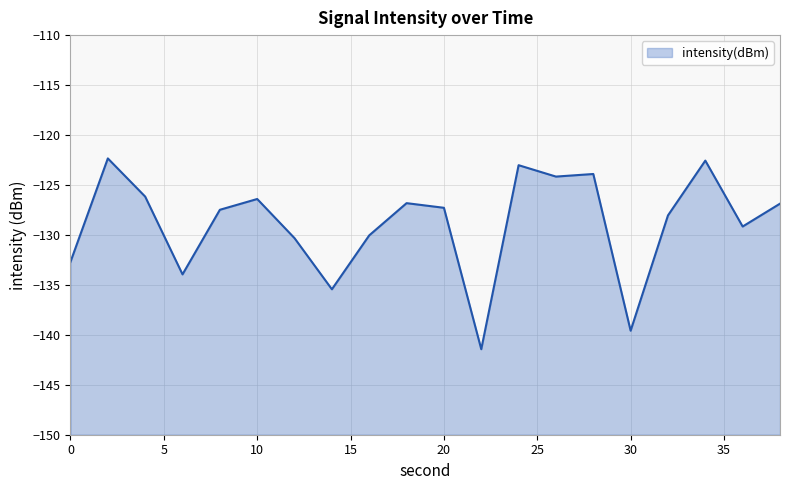

What is the difference between the maximum and minimum values?

19.1